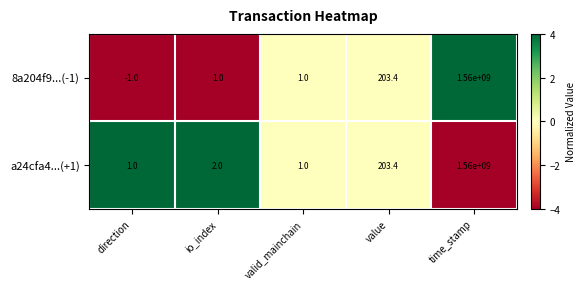

List the series in order of their overall mean, highest first.

a24cfa4...(+1), 8a204f9...(-1)